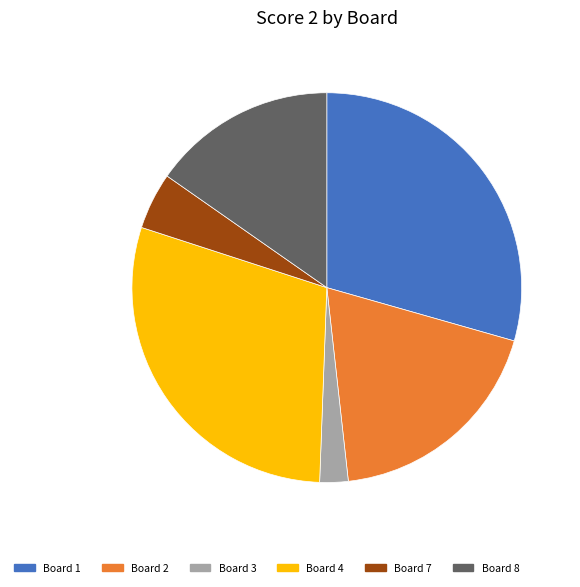

The Board 4 slice represents 16% of the pie. True or false?

False